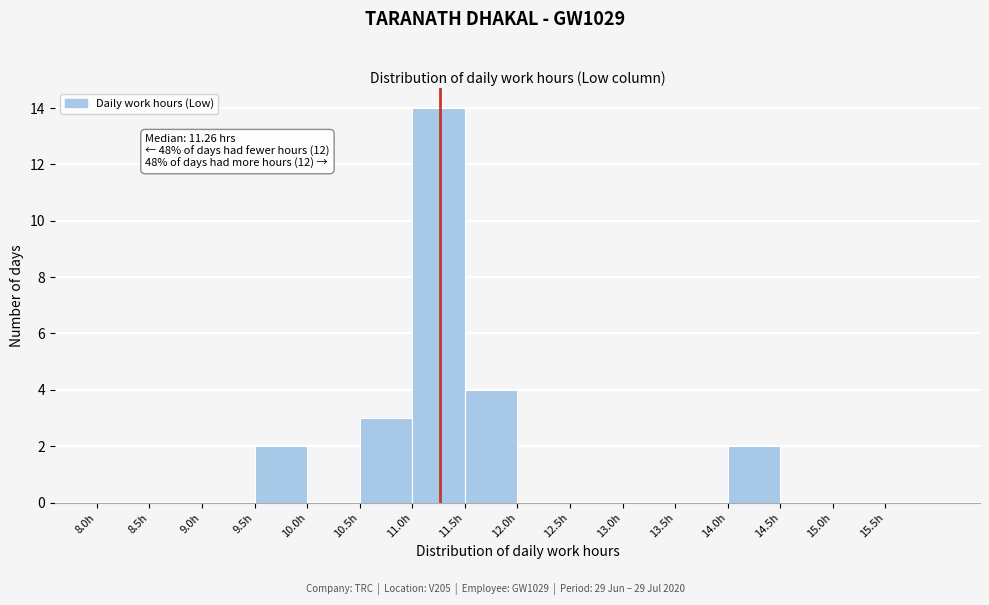

Over which range of the x-axis is the bar tallest?

11.0 to 11.5